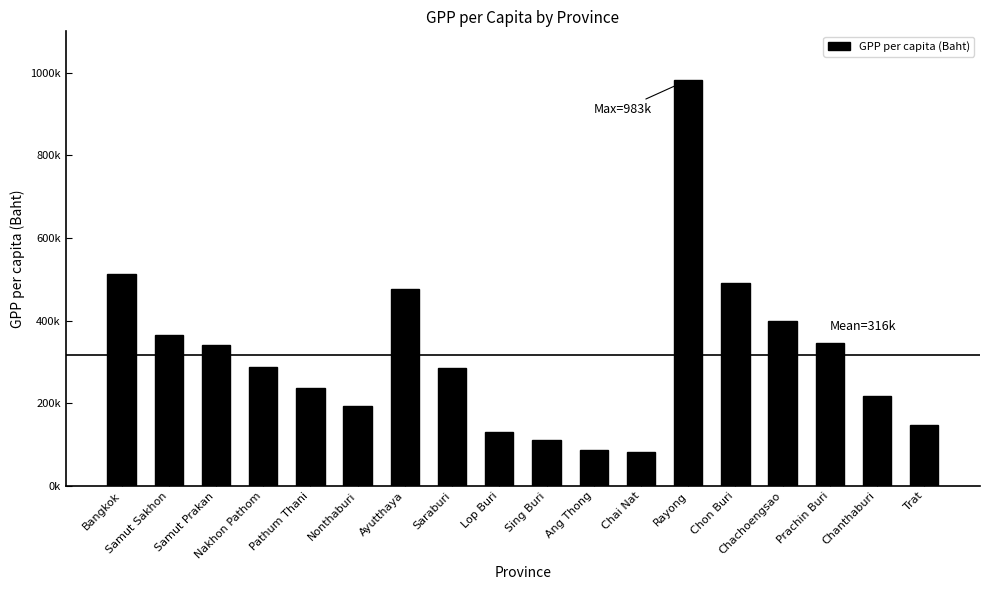

True or false: the data shows 884271.2 at Chon Buri.

False